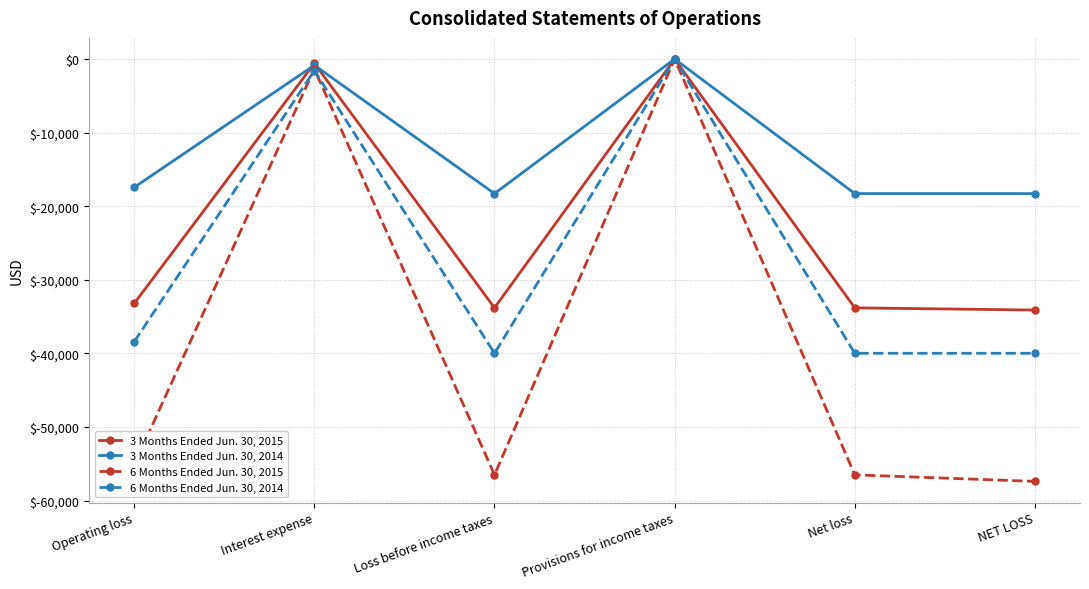

What is the spread (max minus min) of values at Operating loss?

37723